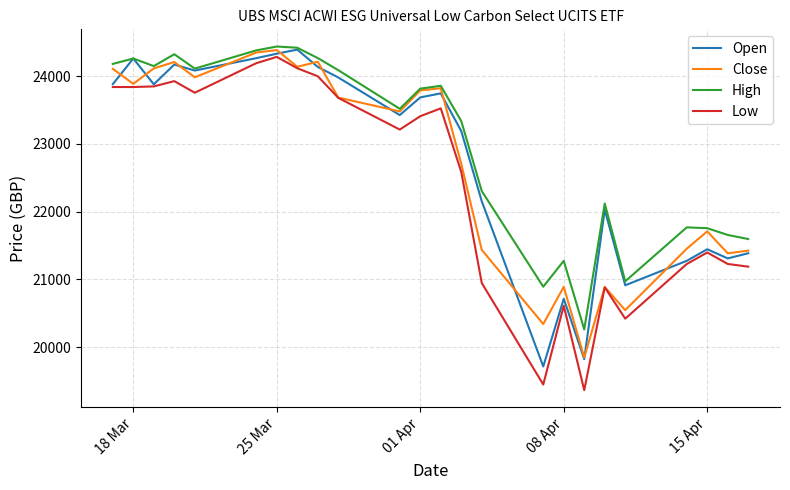

What is the average value of the High series?

22991